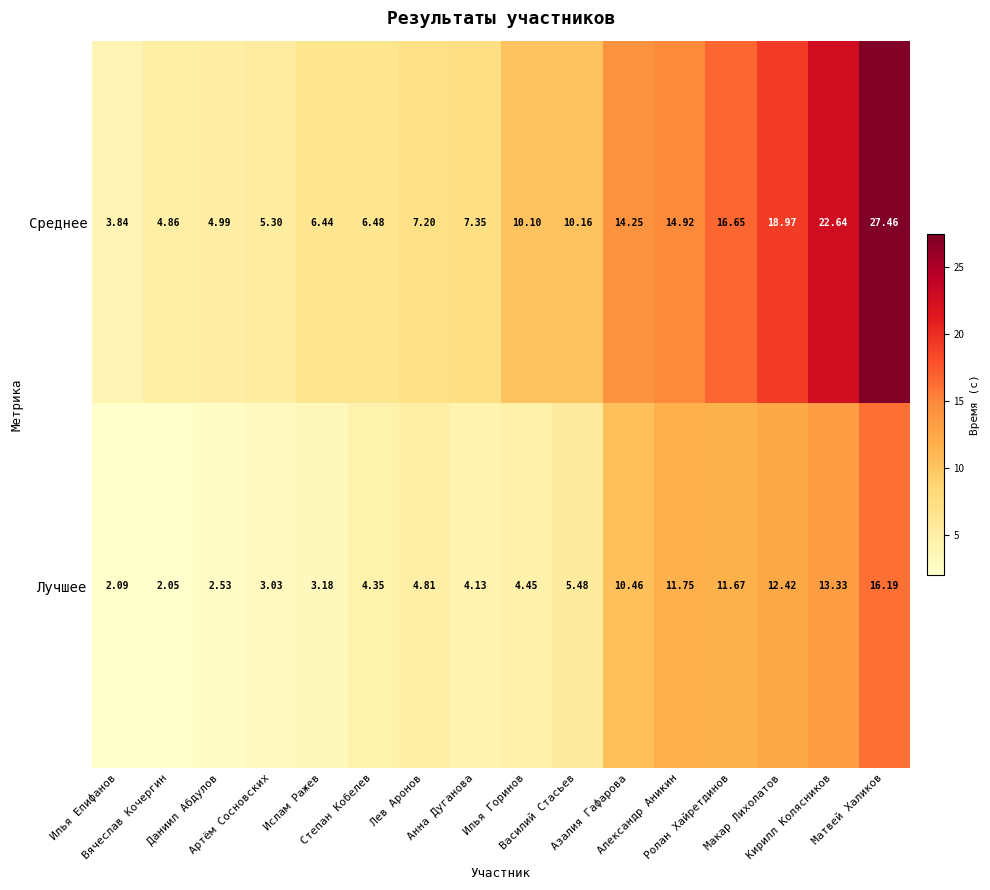

Rank the series by their average value, from lowest to highest.

Лучшее, Среднее